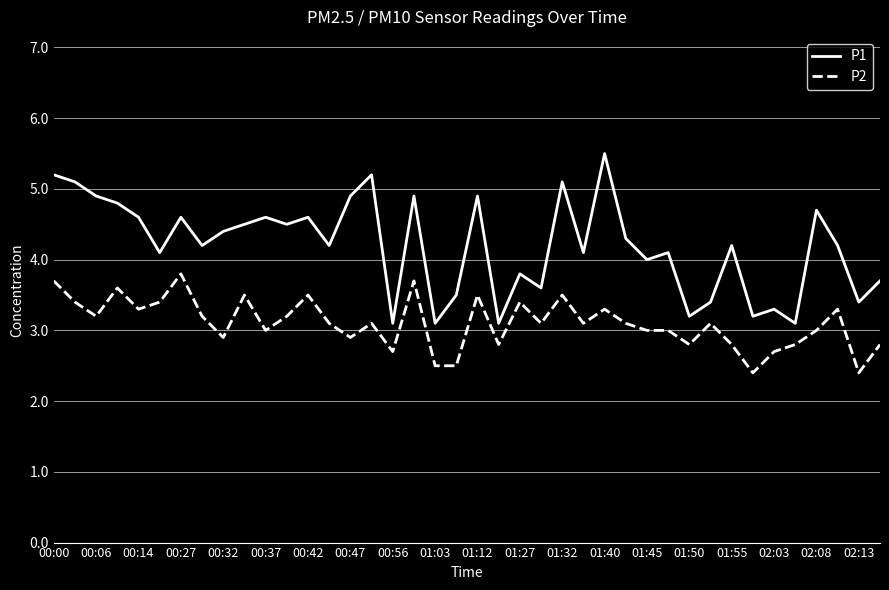

True or false: P1 and P2 cross at least once.

False